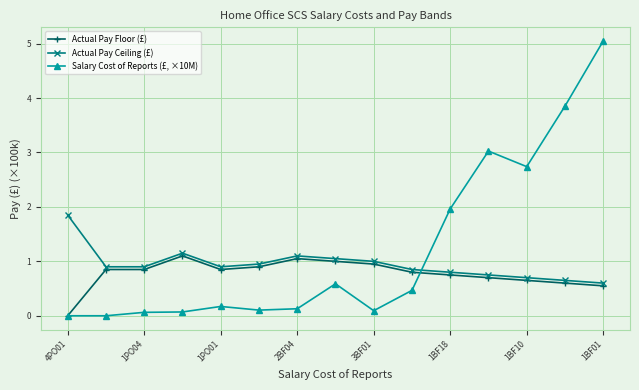

Which series has the largest total across all categories?

Salary Cost of Reports (£, ×10M)